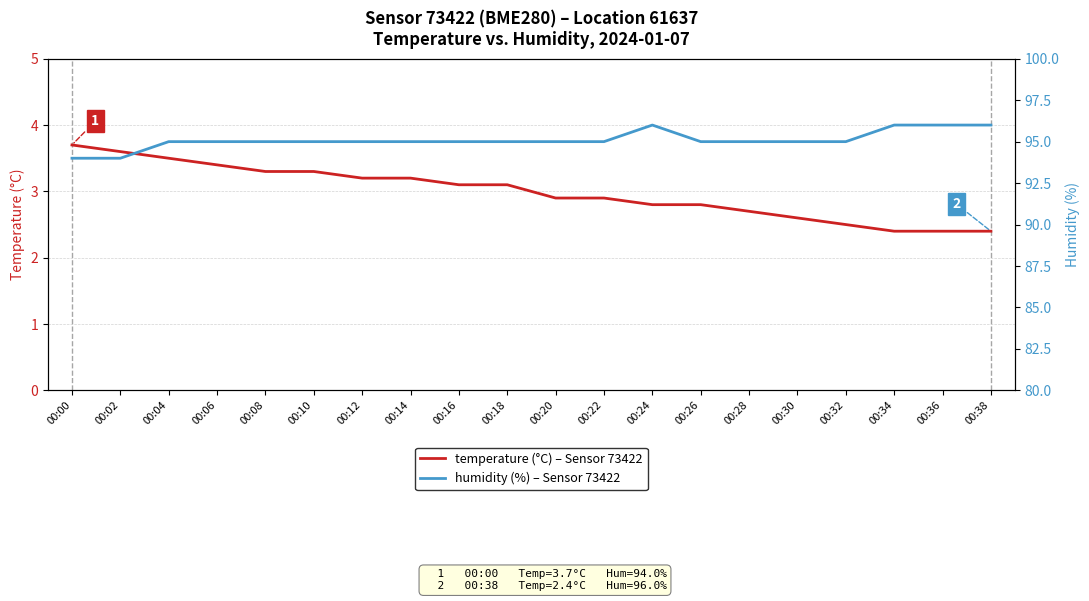

Which category has the highest value in the temperature series?

00:00